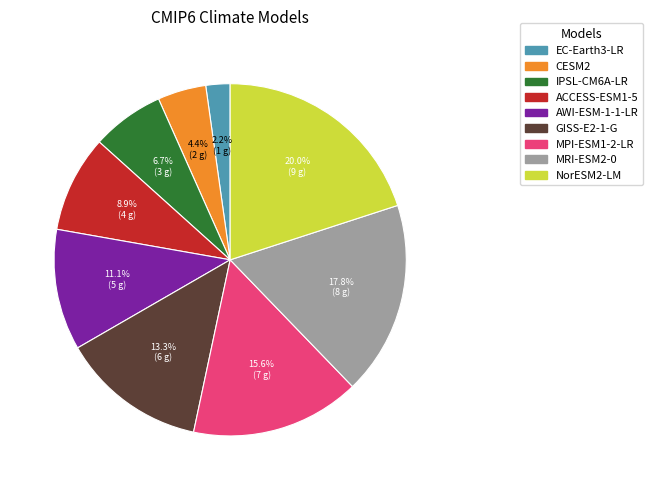

To the nearest percent, what portion does NorESM2-LM represent?

20%